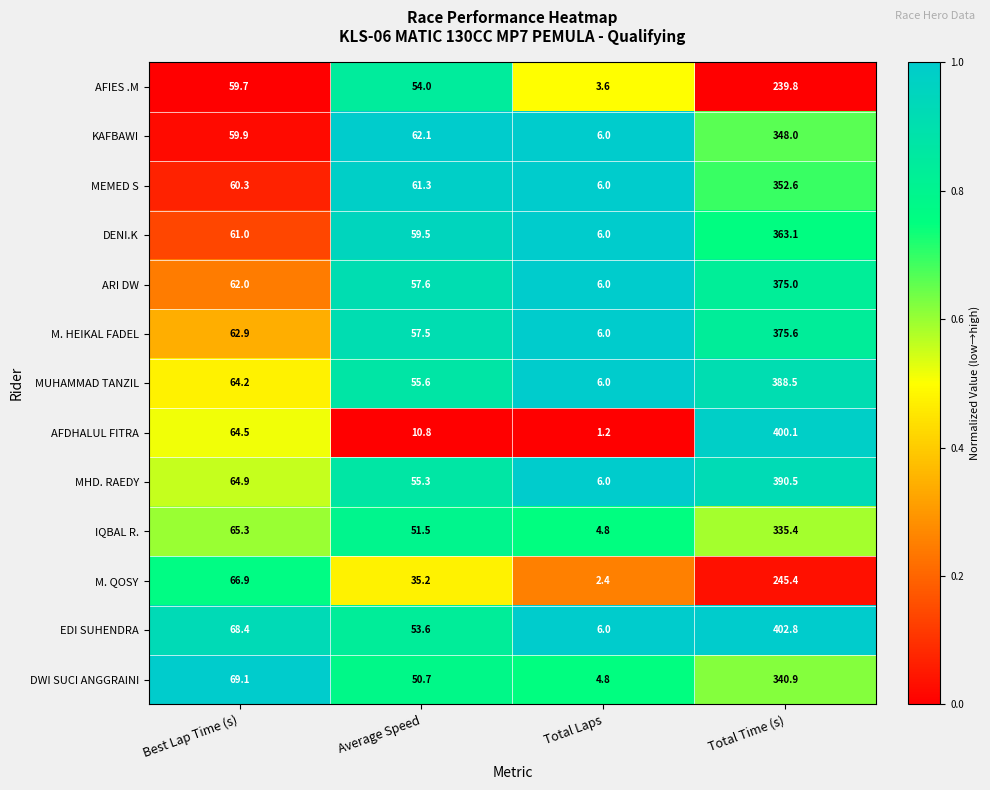

Which series has the largest total across all categories?

EDI SUHENDRA